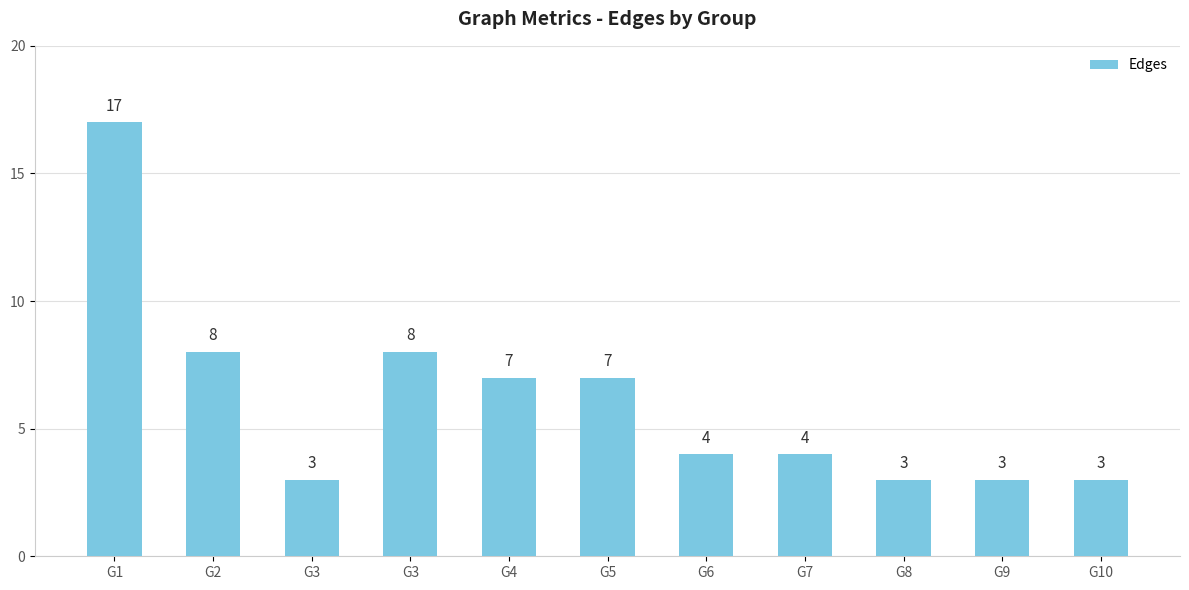

Are the bars horizontal?

No